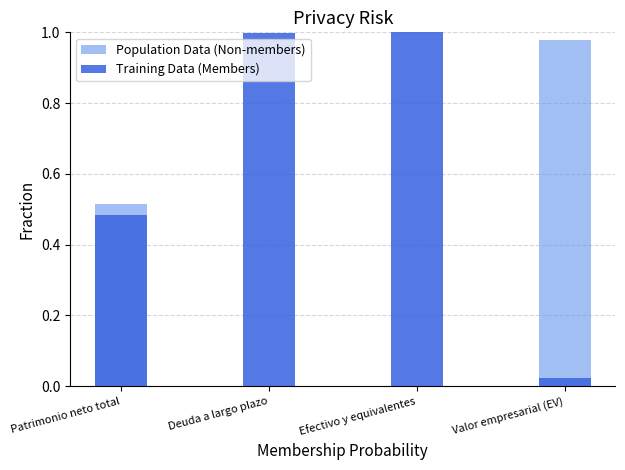

Rank the series by their maximum value, from lowest to highest.

Population Data (Non-members), Training Data (Members)